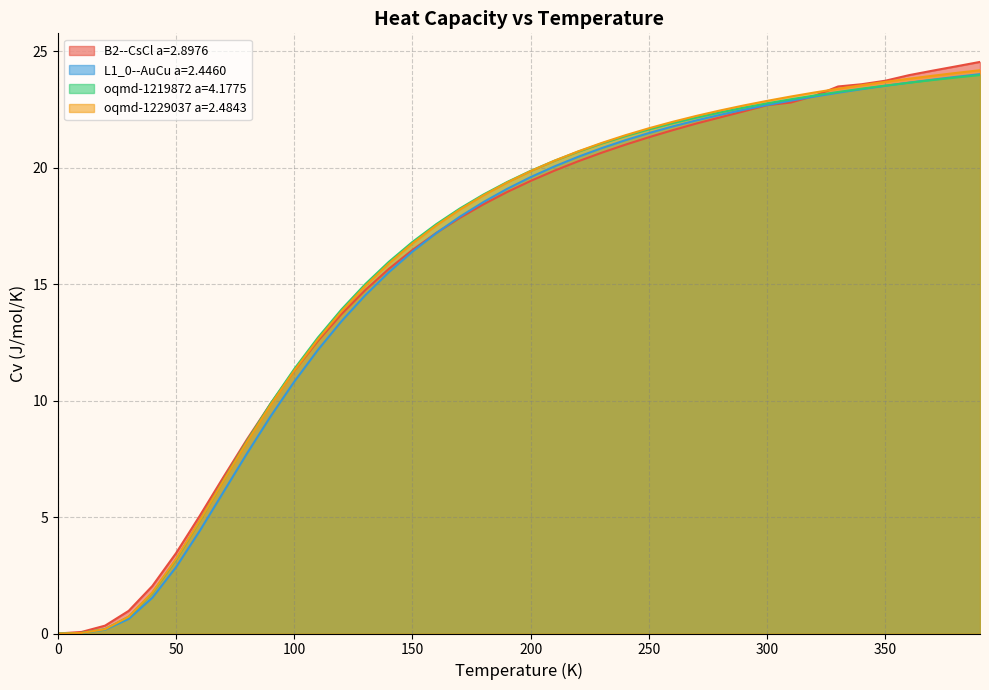

What is the highest value of the B2--CsCl a=2.8976 series?

24.5